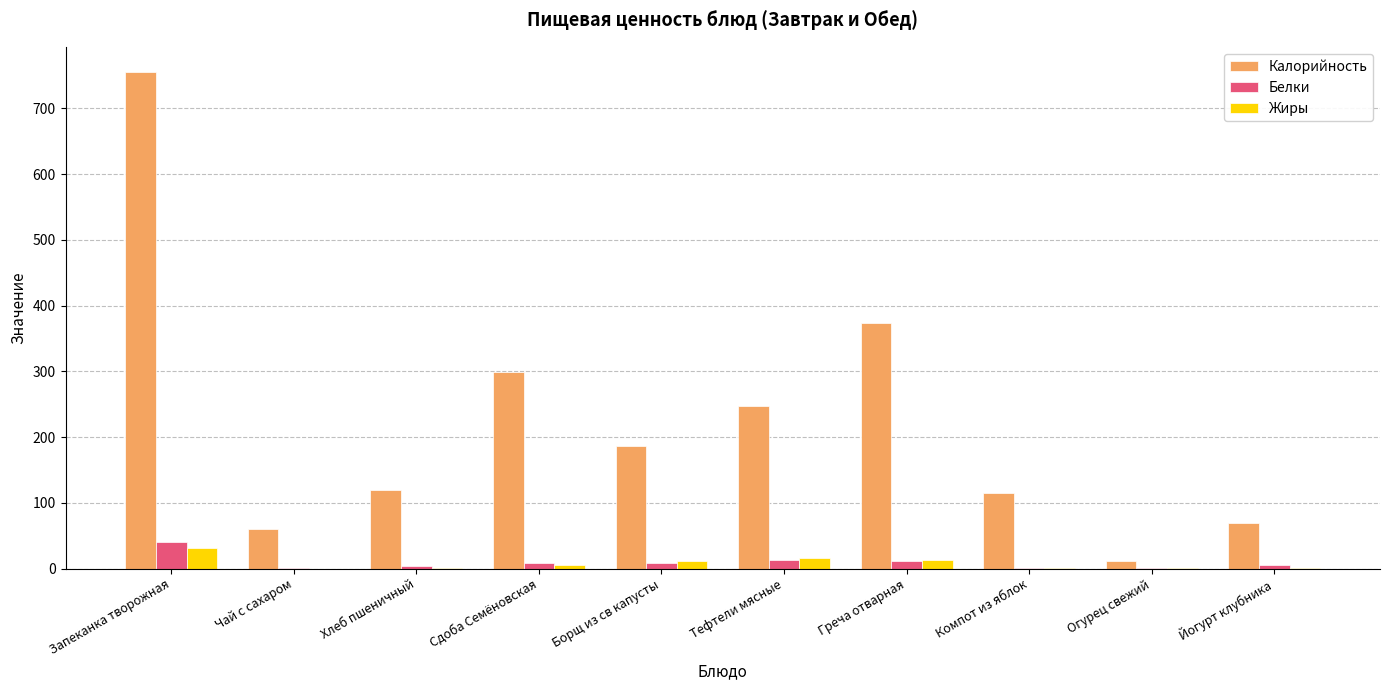

Where does the Белки series first go above 7?

Запеканка творожная